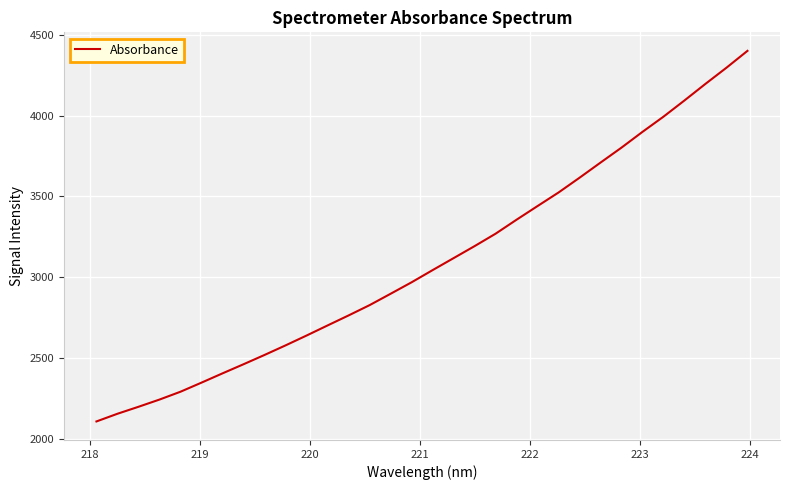

What is the minimum value shown in the chart?

2106.9